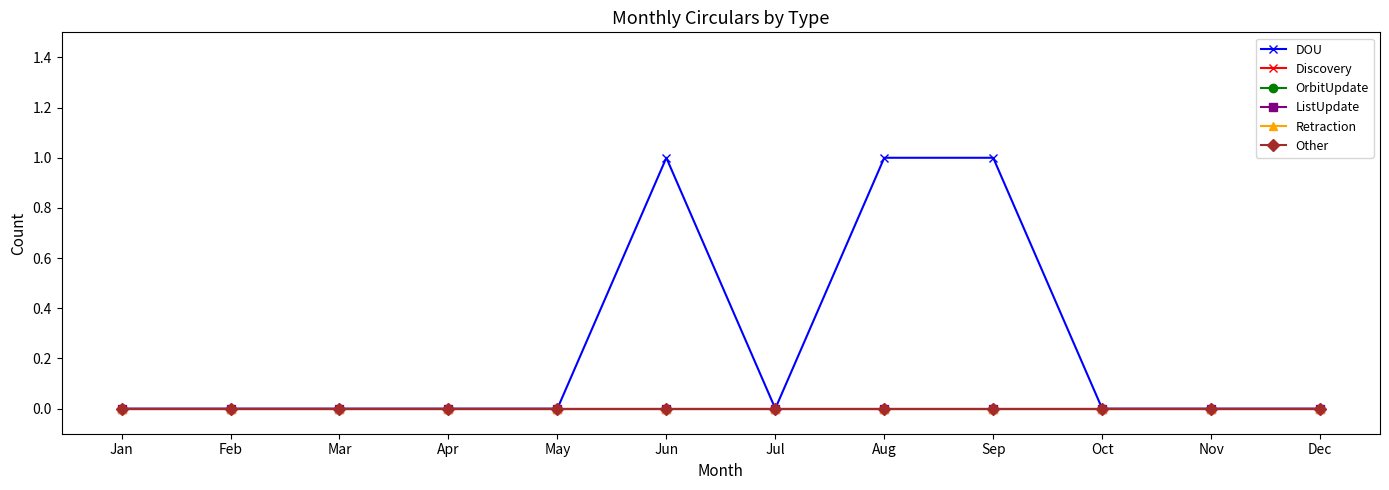

Which category has the lowest value in the OrbitUpdate series?

Jan